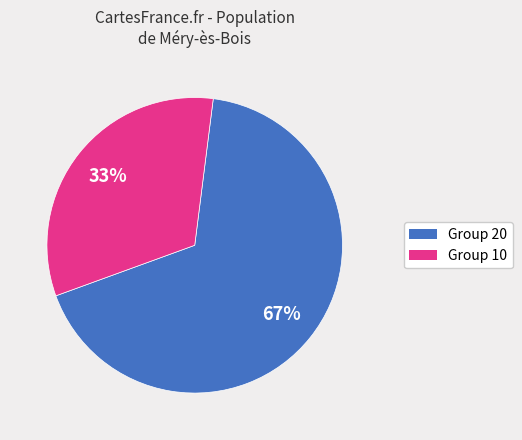

Between Group 10 and Group 20, which is larger?

Group 20